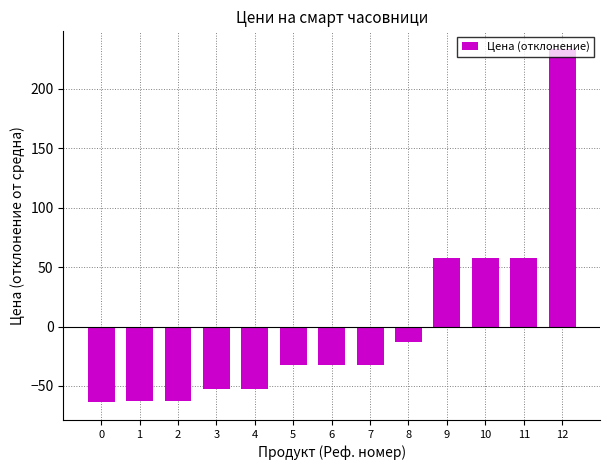

What is the maximum value shown in the chart?

233.6